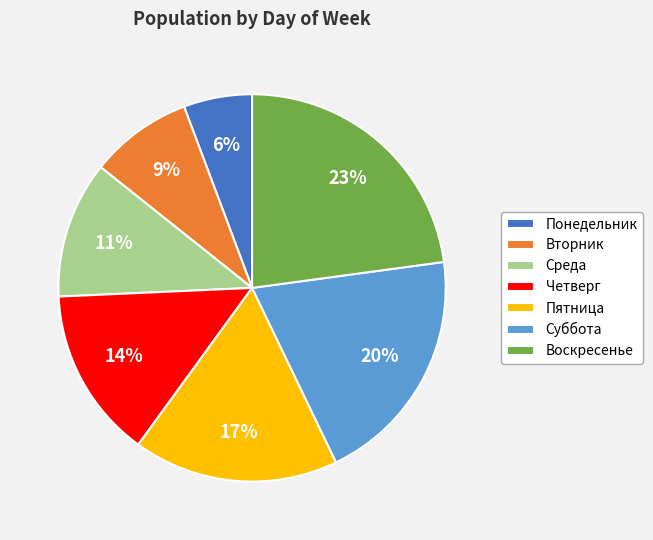

To the nearest percent, what percentage of the pie is Четверг?

14%